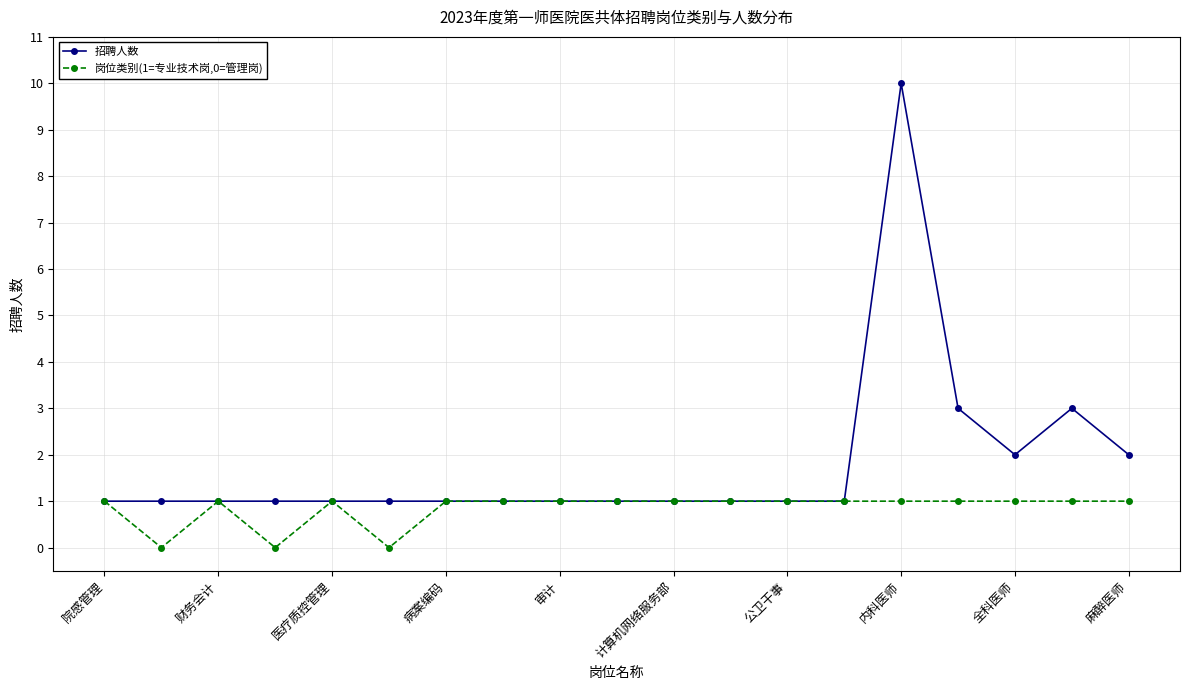

What is the sum of all 招聘人数 values?

34